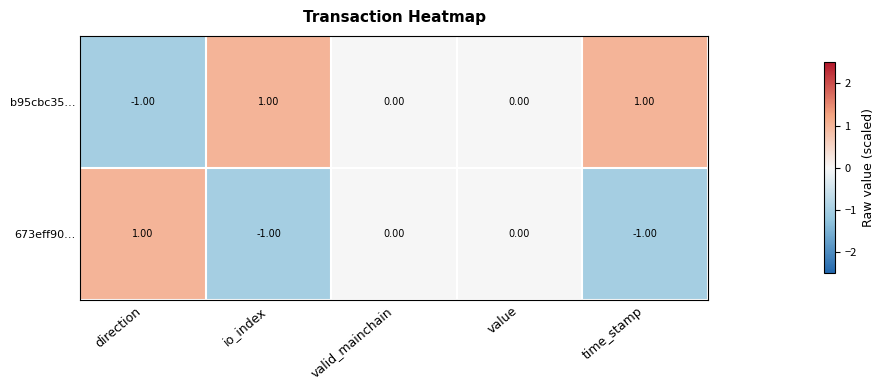

Is the value of b95cbc35… at time_stamp greater than the value of 673eff90… at io_index?

Yes